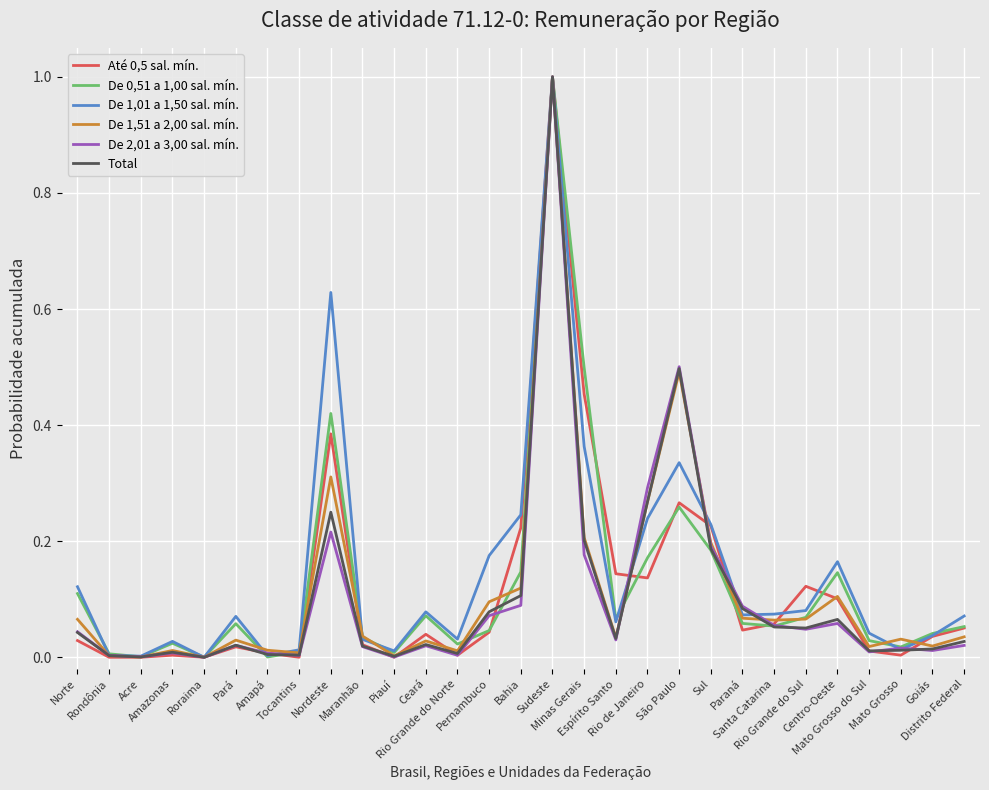

What is the greatest value displayed?

1.0